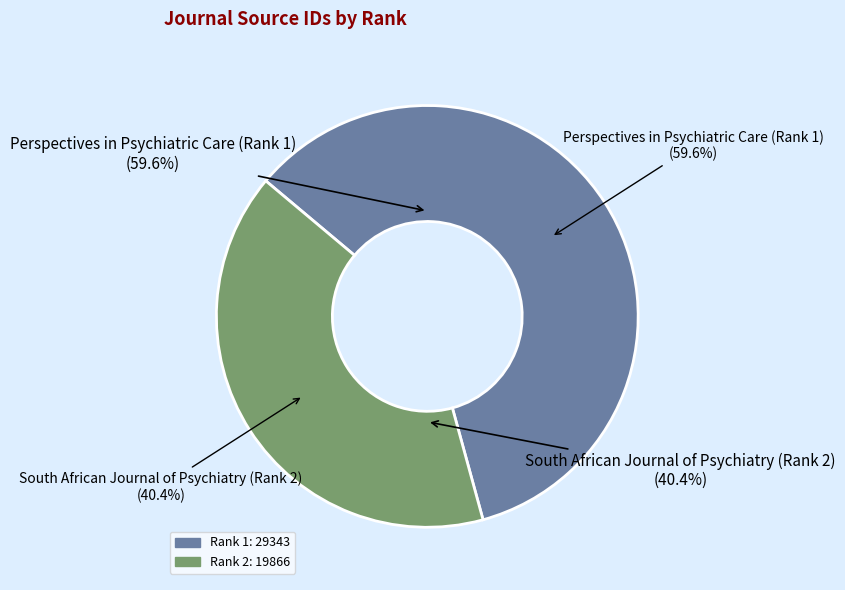

Rank the categories by value from lowest to highest.

South African Journal of Psychiatry (Rank 2), Perspectives in Psychiatric Care (Rank 1)